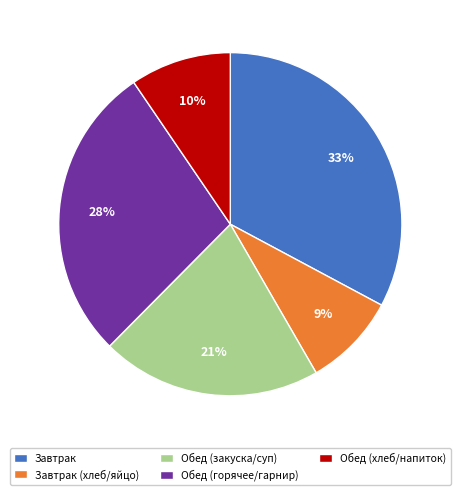

Which slice is the smallest?

Завтрак (хлеб/яйцо)